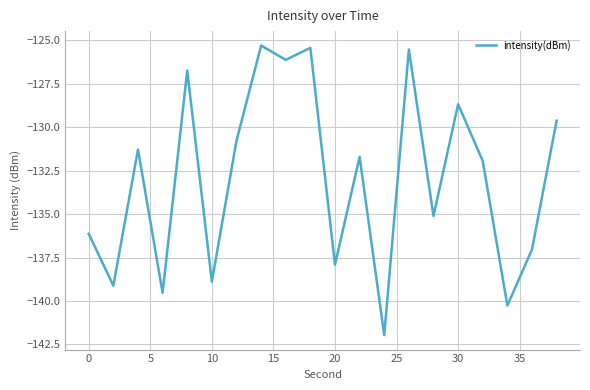

What is the difference between the maximum and minimum values?

16.7